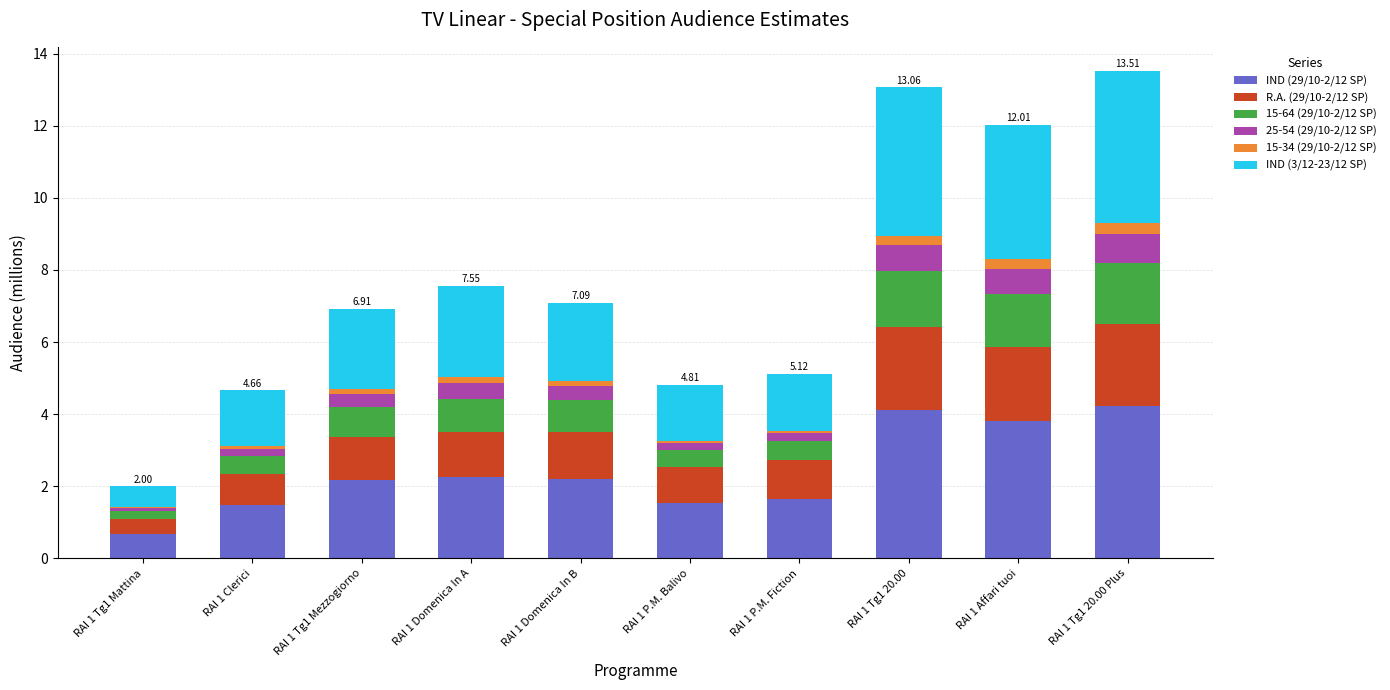

What are all the series names shown in the legend?

IND (29/10-2/12 SP), R.A. (29/10-2/12 SP), 15-64 (29/10-2/12 SP), 25-54 (29/10-2/12 SP), 15-34 (29/10-2/12 SP), IND (3/12-23/12 SP)